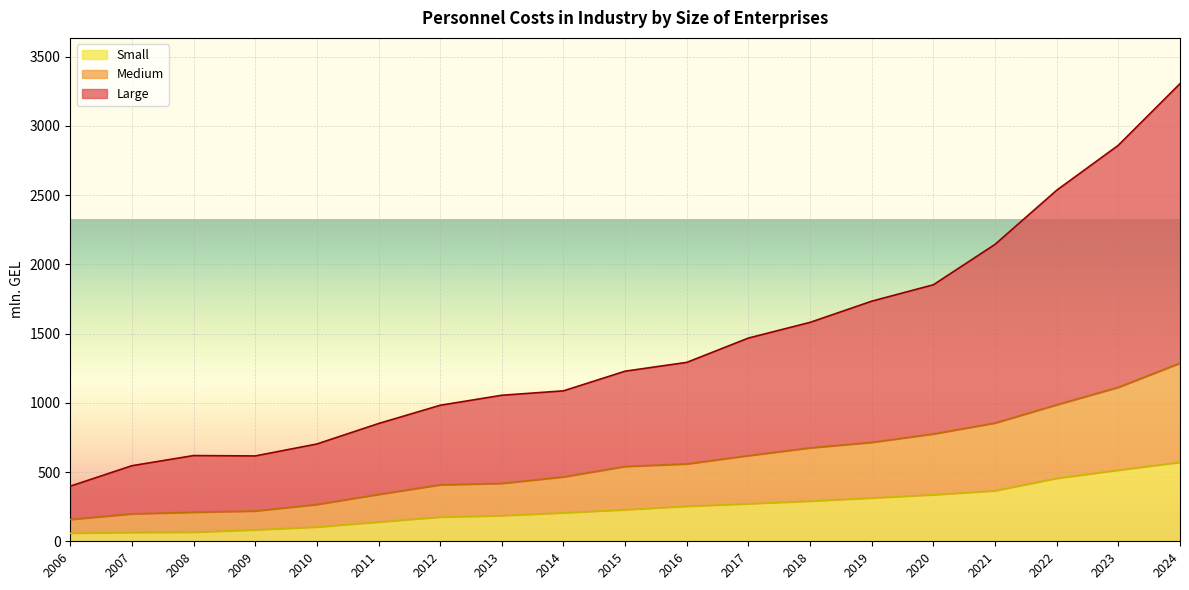

Which category has the lowest value across all series?

2006